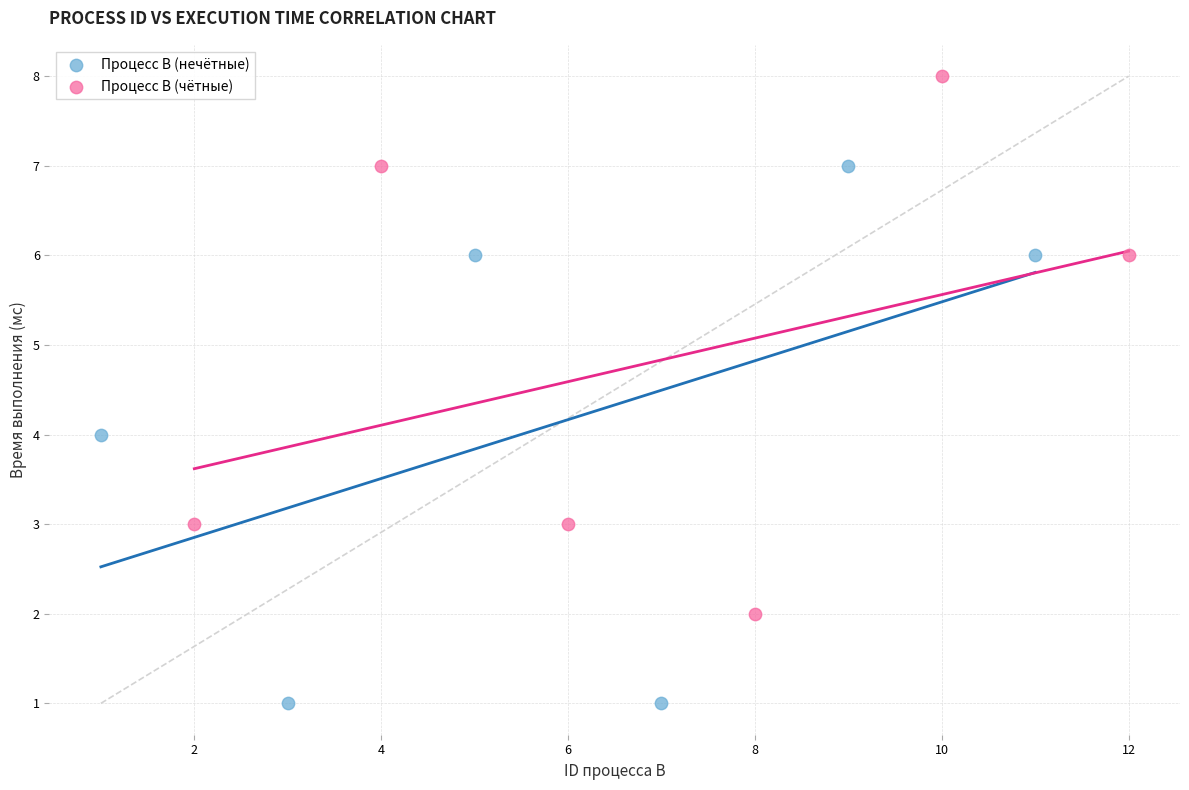

Which series has the widest spread of Y values?

Процесс B (нечётные)